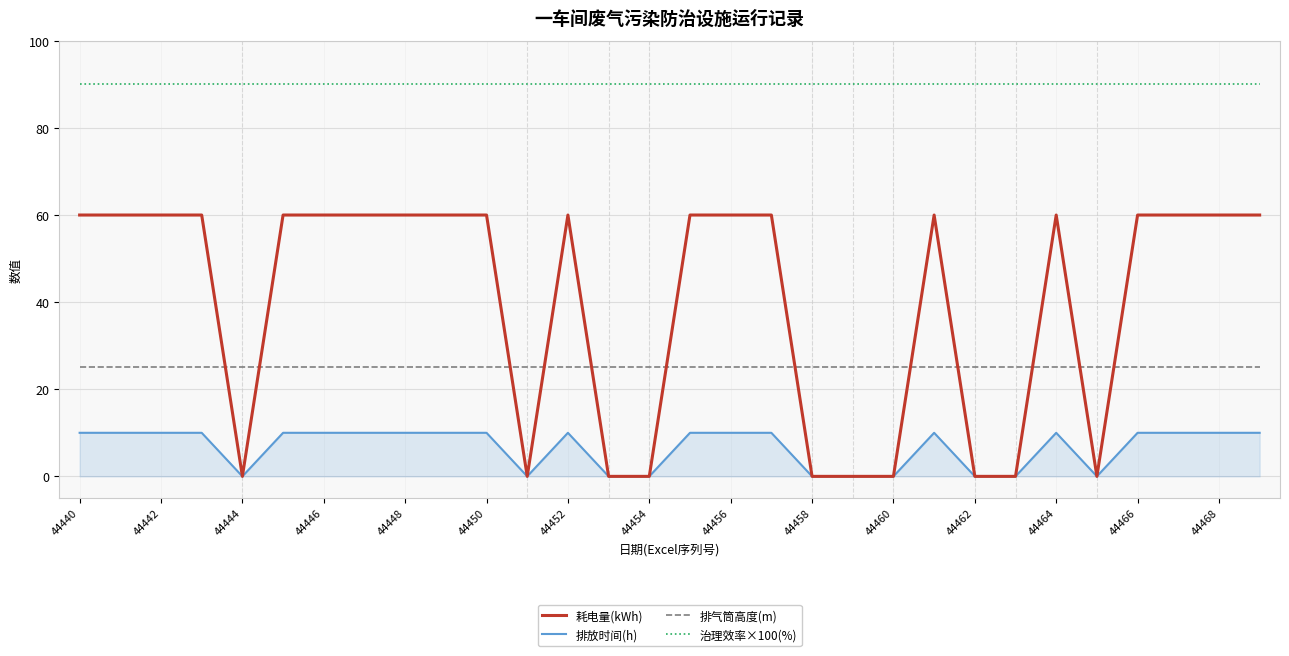

Which series has the largest range (max minus min)?

耗电量(kWh)